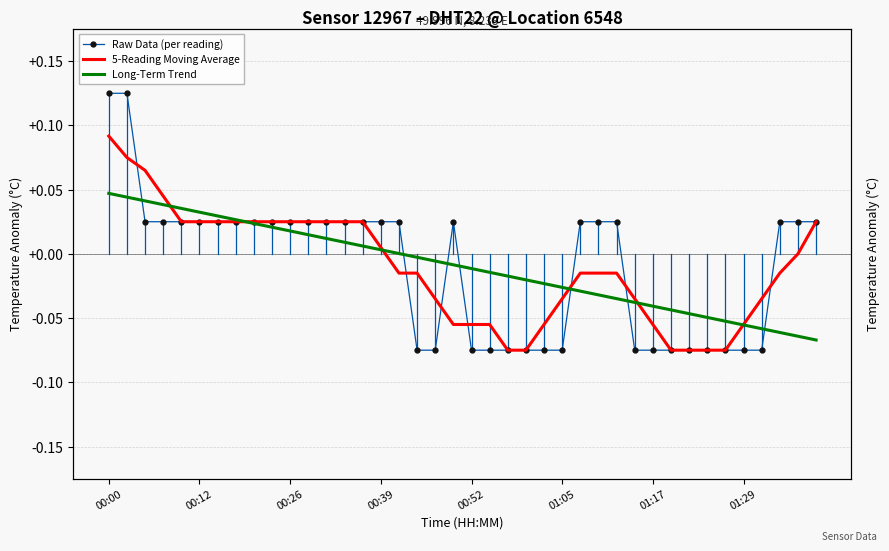

True or false: Long-Term Trend has a value of 0.0 at 00:39.

True